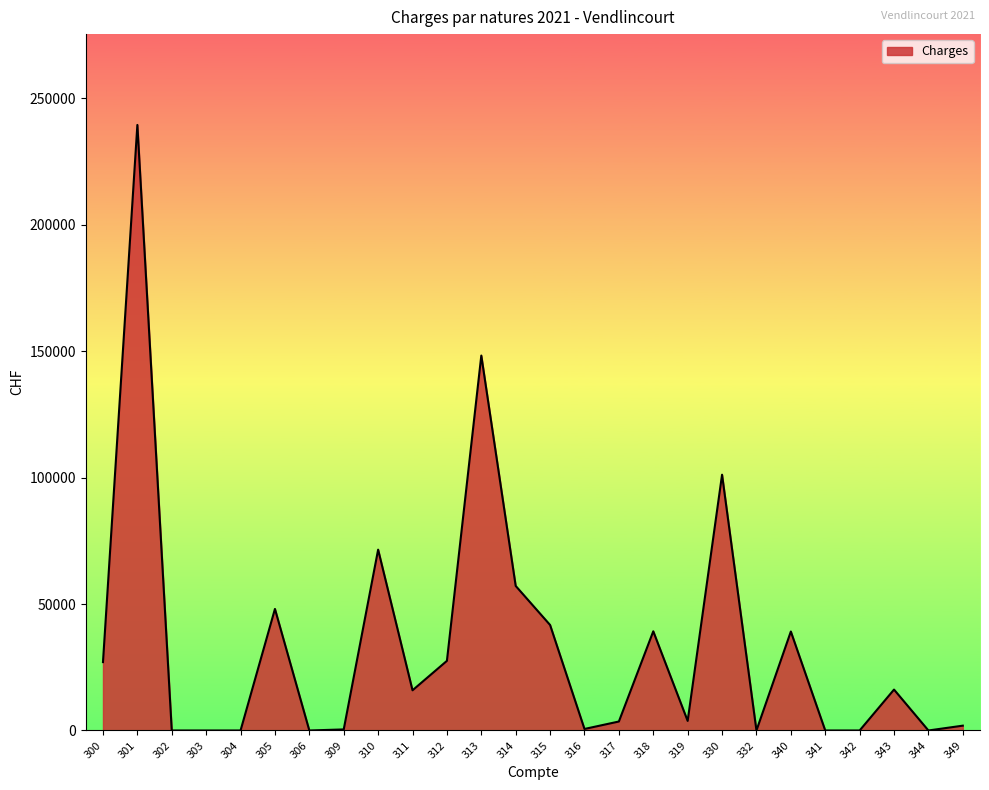

How many lines are shown in the chart?

1